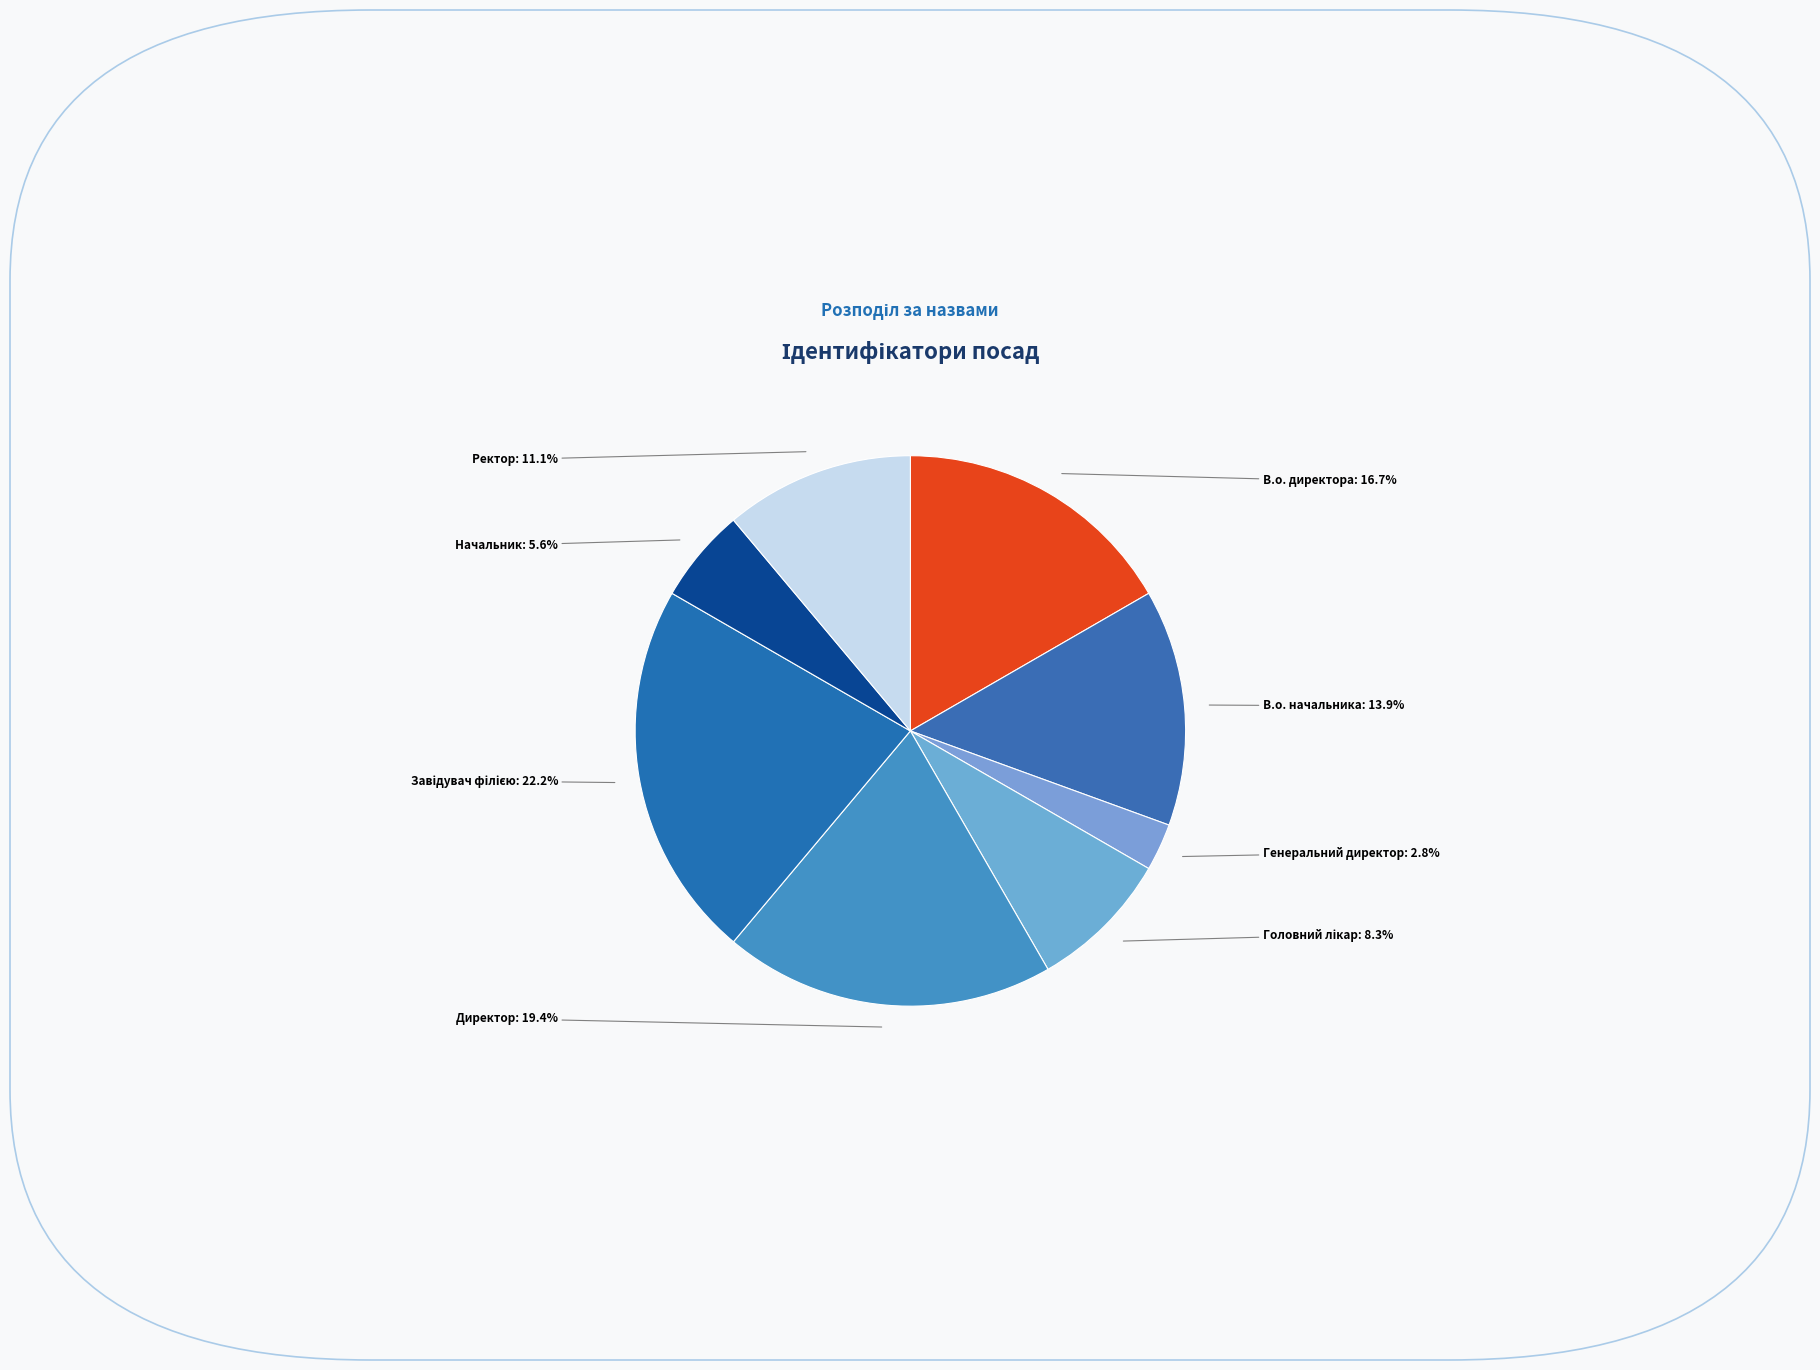

Which category has the smallest portion of the pie?

Генеральний директор